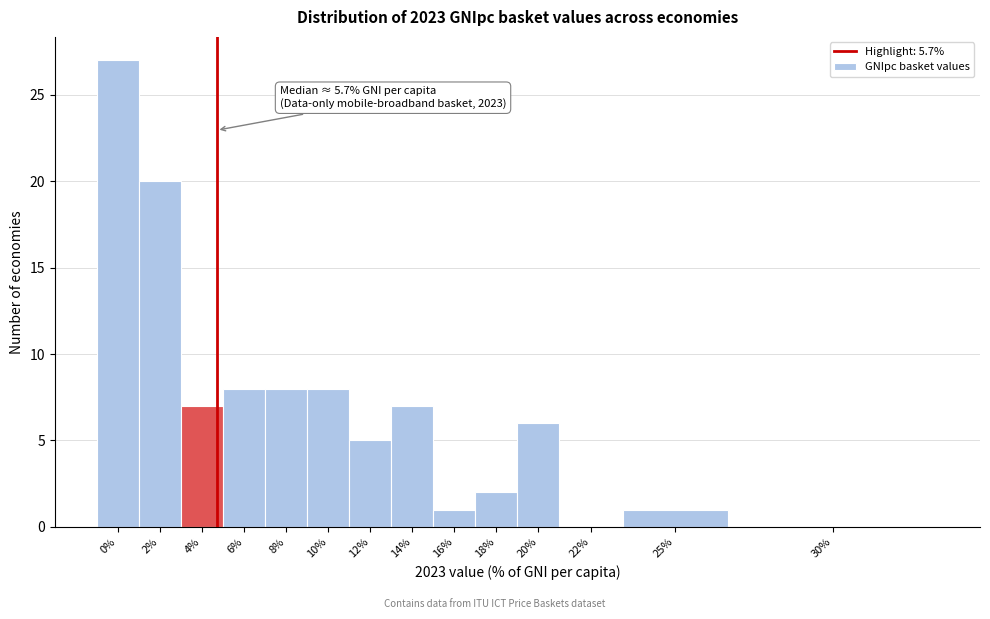

Reading right to left, transcribe all the data shown in this chart.

30%=0	25%=1	22%=0	20%=6	18%=2	16%=1	14%=7	12%=5	10%=8	8%=8	6%=8	4%=7	2%=20	0%=27